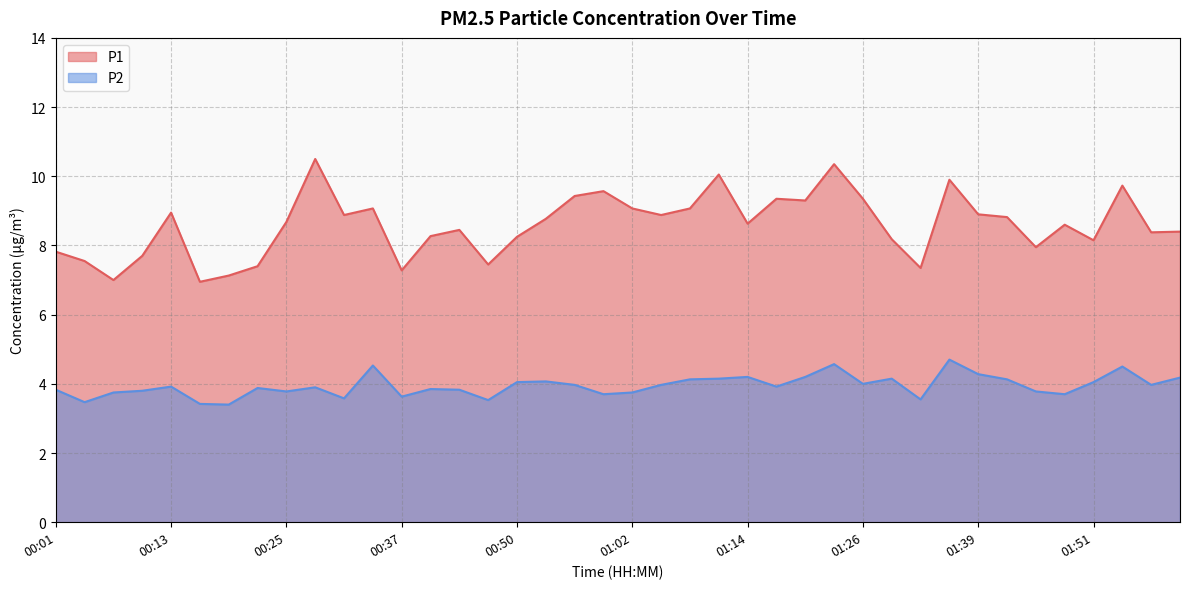

What is the label of the 35th point from the right?

00:16